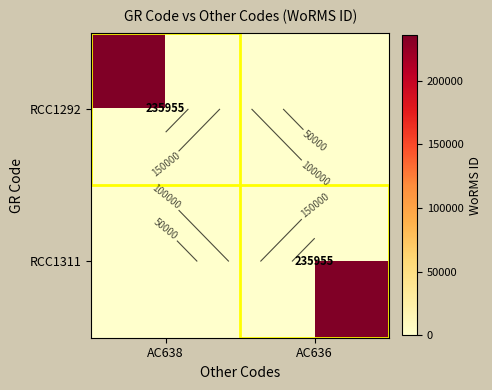

Which category has the lowest value across all series?

AC636